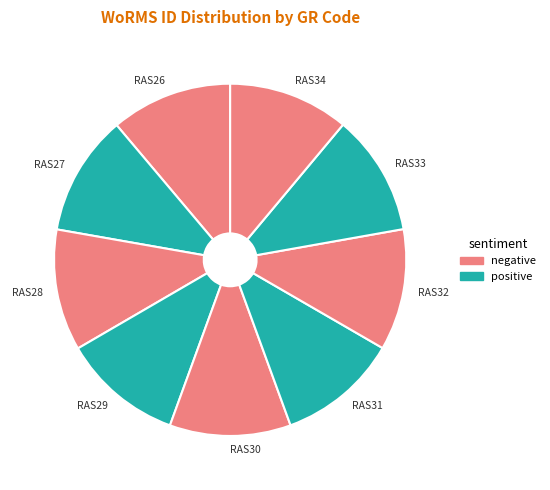

Is RAS33 the majority of the pie?

No